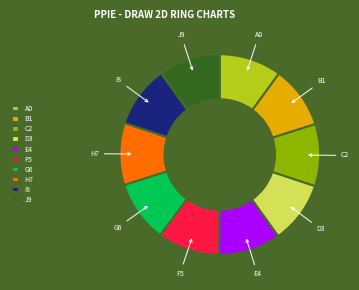

Is the sum of F5 and E4 greater than half?

No